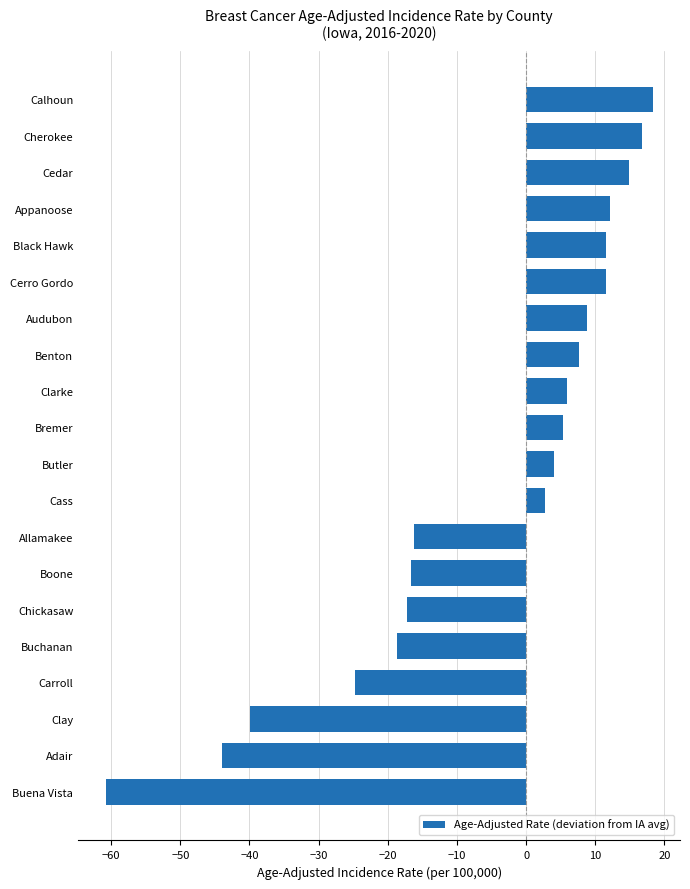

What is the label of the 14th bar from the top?

Boone